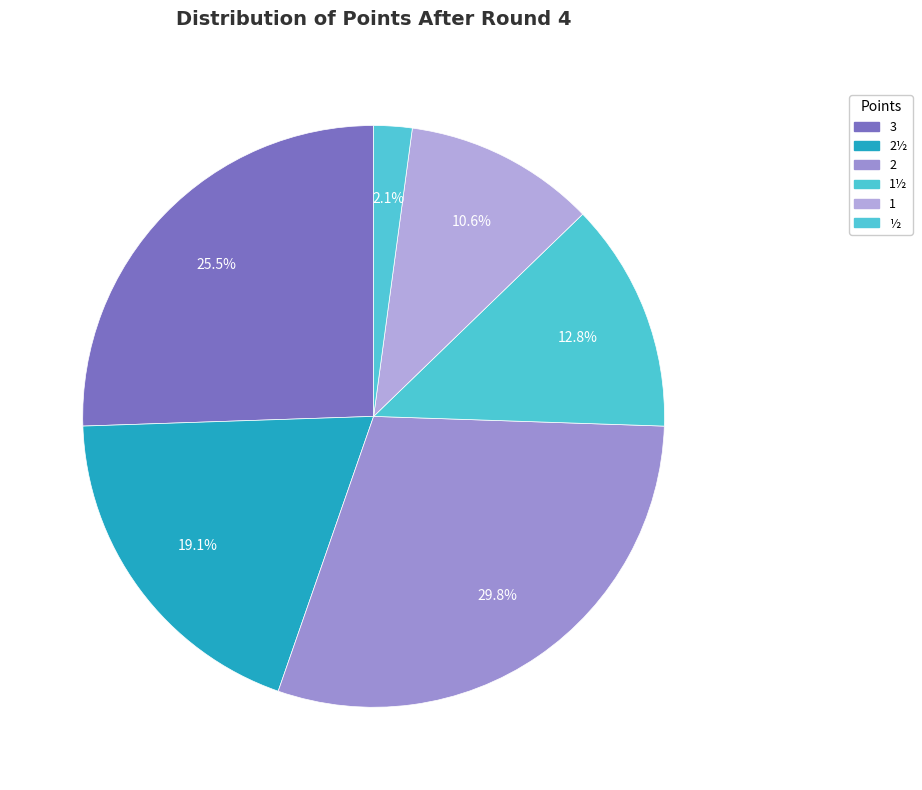

True or false: 1 accounts for 11% of the total.

True